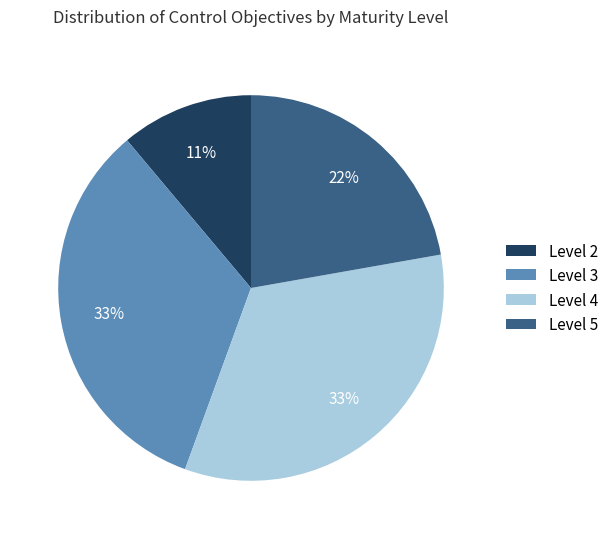

Is it true that Level 2 is 11% of the pie?

True